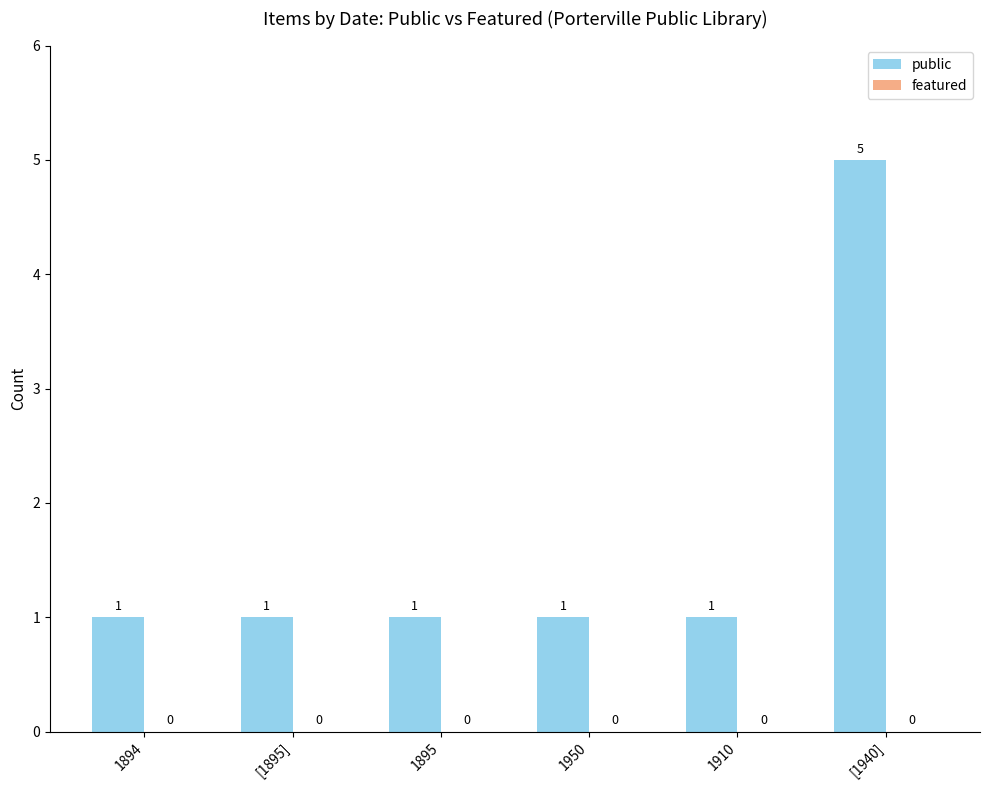

What is the value of the 3rd bar from the left?

1